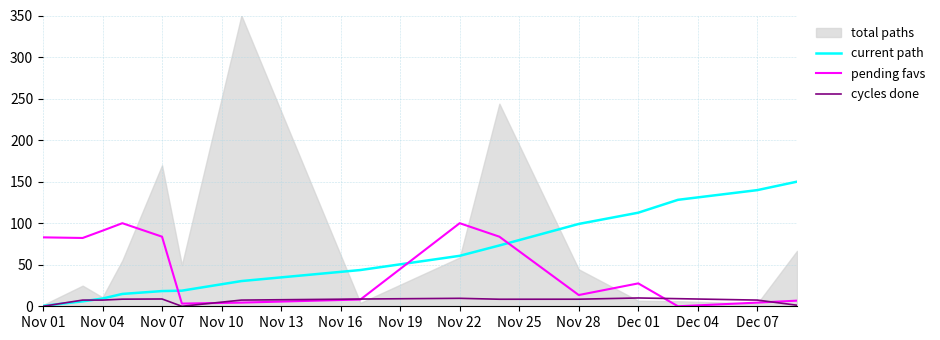

How many times do pending favs and current path cross each other?

3